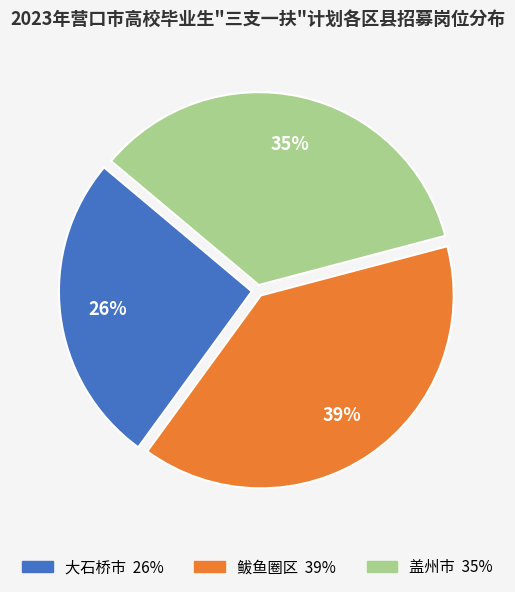

Which has a higher value, 大石桥市 or 鲅鱼圈区?

鲅鱼圈区